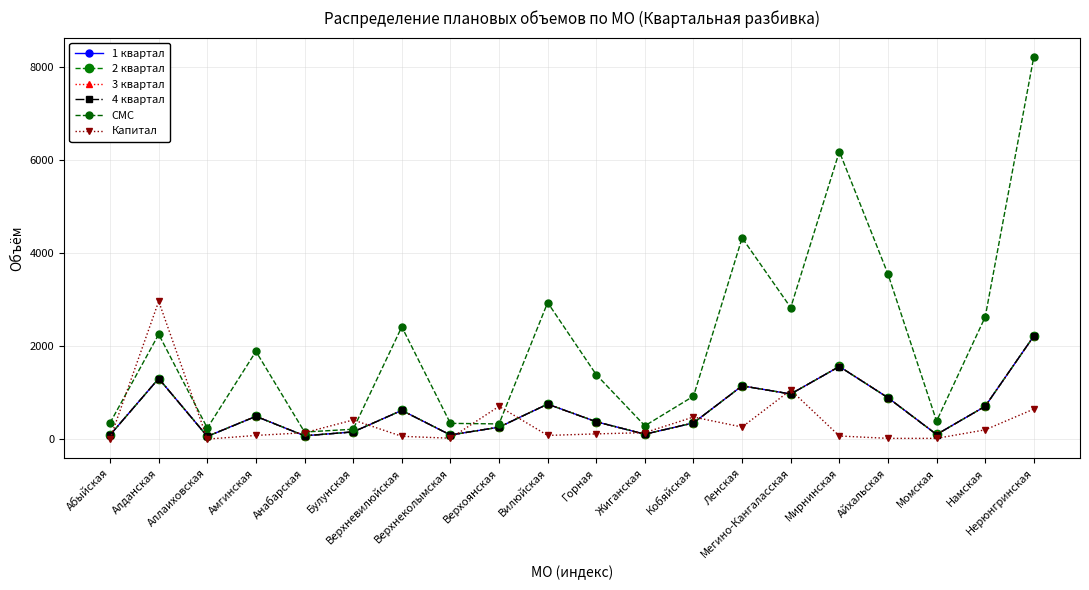

What is the difference between the maximum and minimum values in the СМС series?

8056